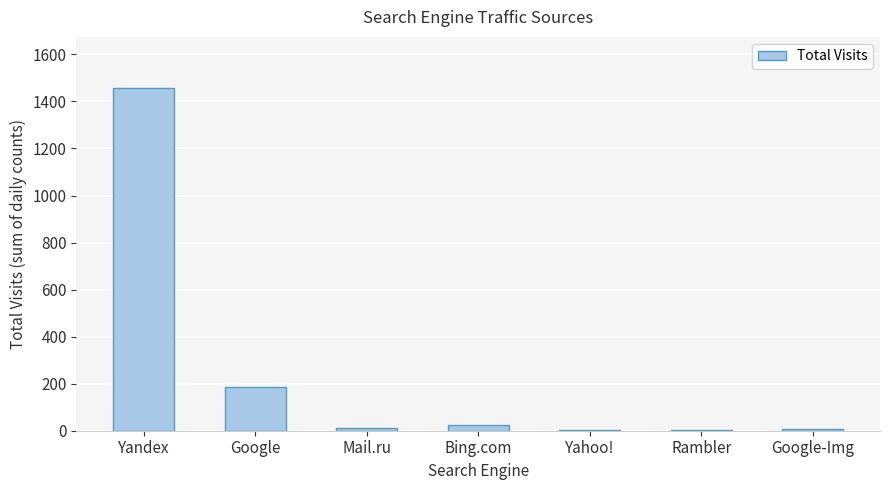

What is the sum of all values?

1691